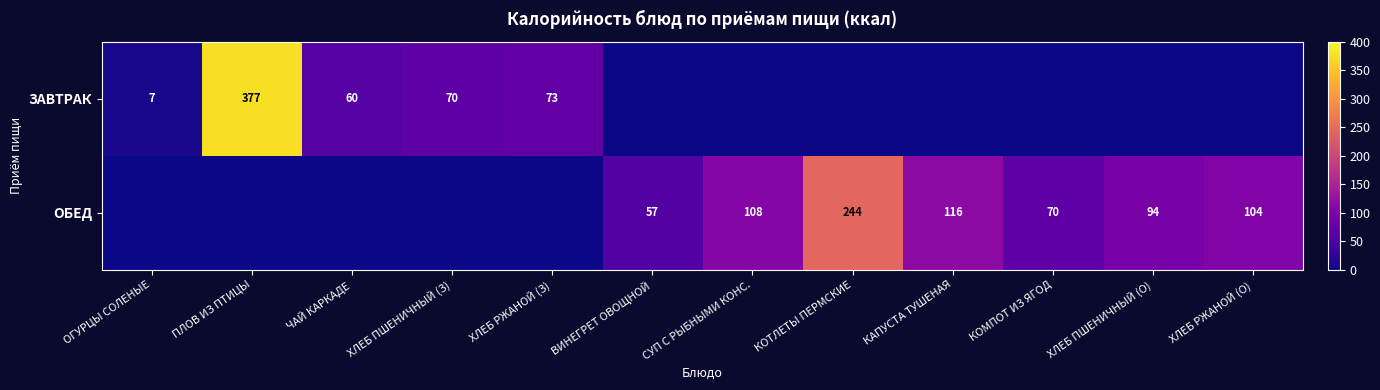

True or false: ОБЕД has a value of 104 at ХЛЕБ РЖАНОЙ (О).

True